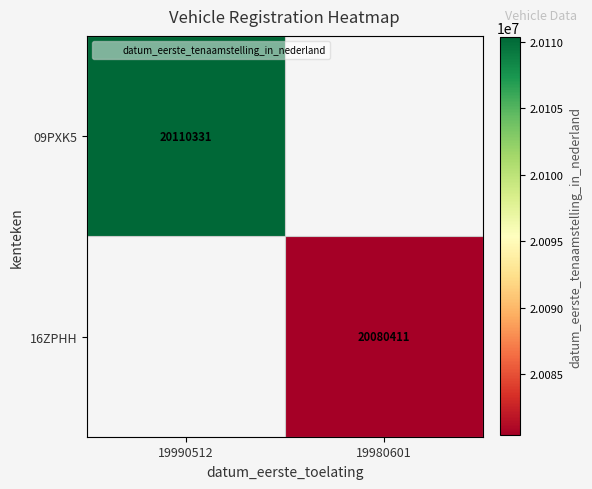

The 16ZPHH series shows 6565091.2 at 19980601. True or false?

False